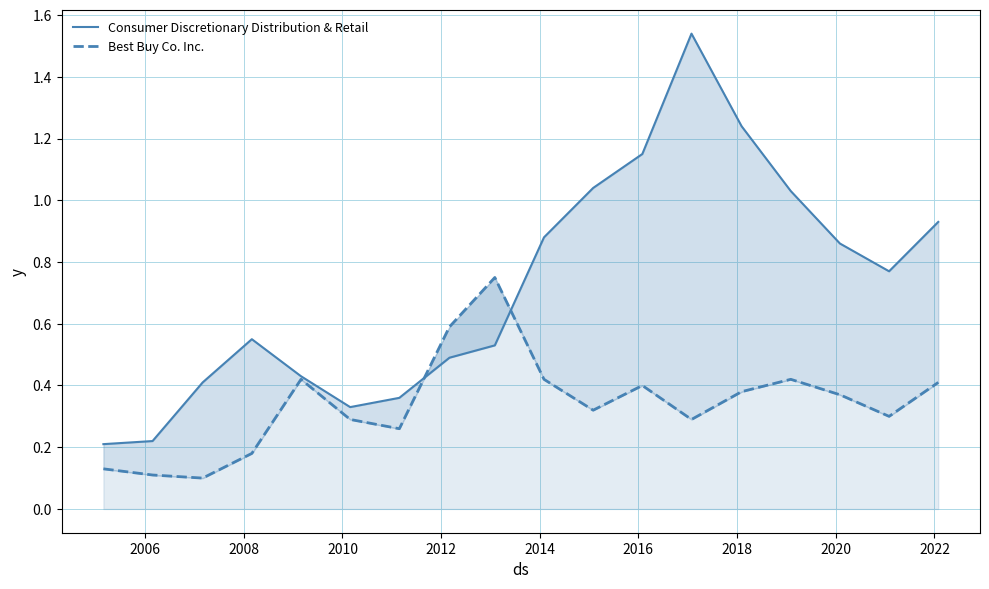

How many lines are shown in the chart?

2